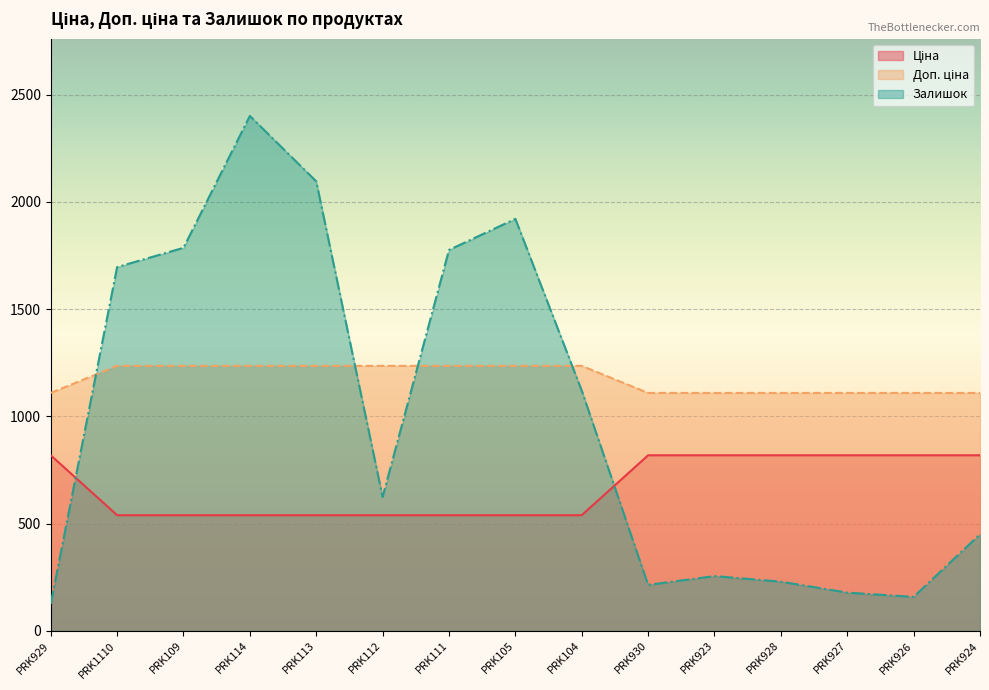

What is the value of the Ціна point at the 3rd from the left?

539.0